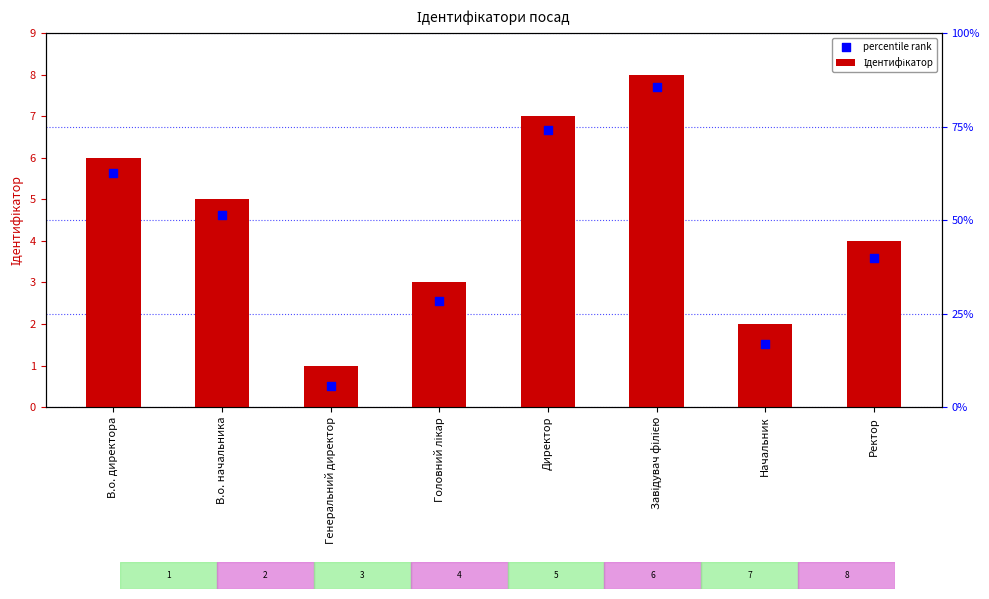

Which series has the largest total across all categories?

Ідентифікатор